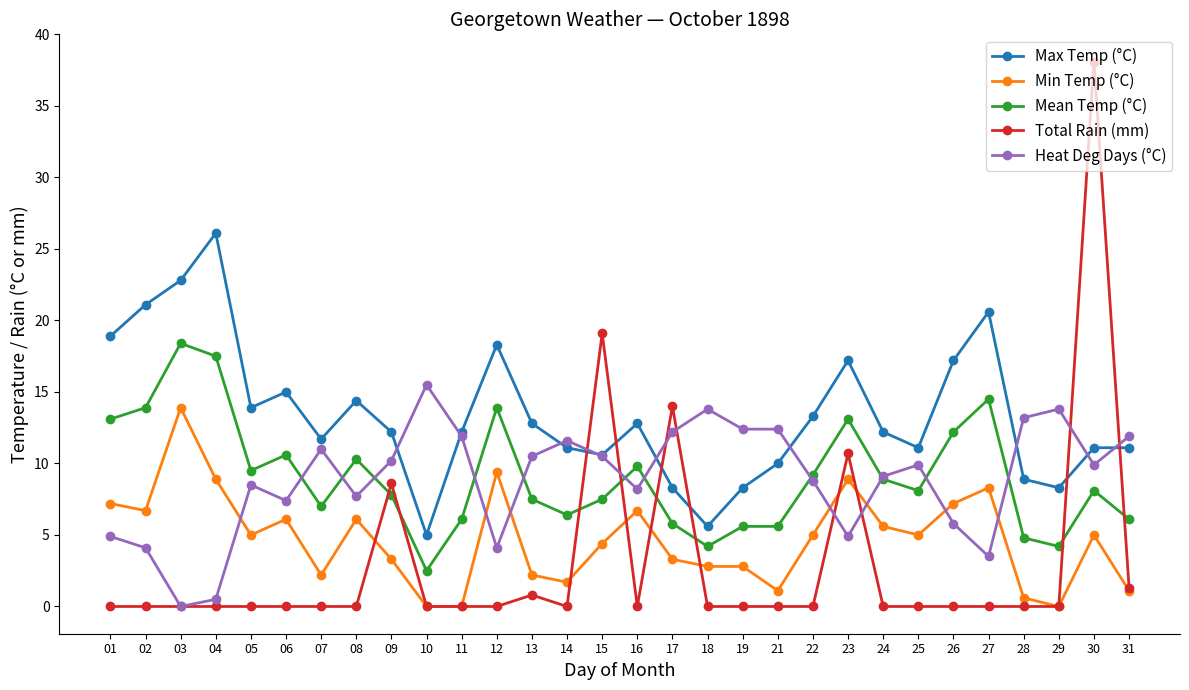

Rank the series by their maximum value, from highest to lowest.

Total Rain (mm), Max Temp (°C), Mean Temp (°C), Heat Deg Days (°C), Min Temp (°C)